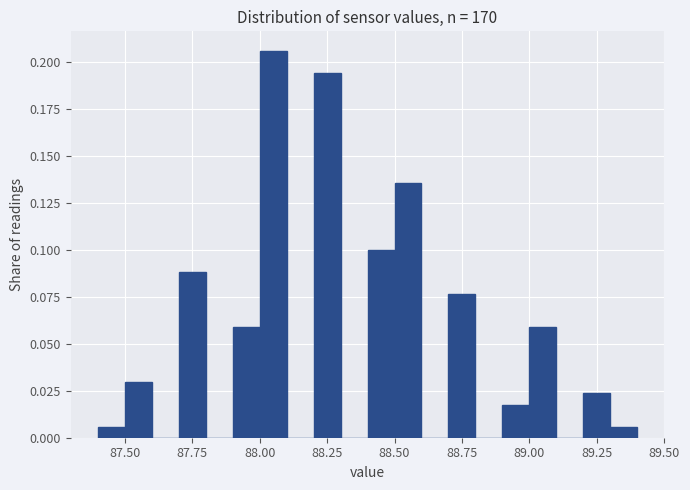

Read against the x-axis, roughly where is the centre of the tallest bar?

88.05